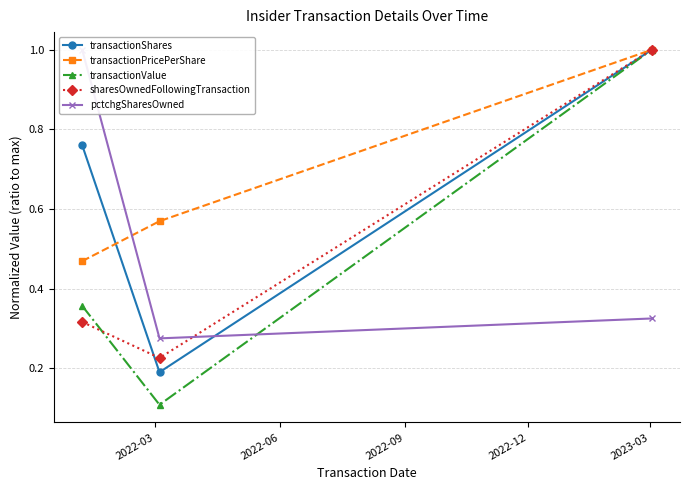

What is the highest value of the transactionPricePerShare series?

1.0